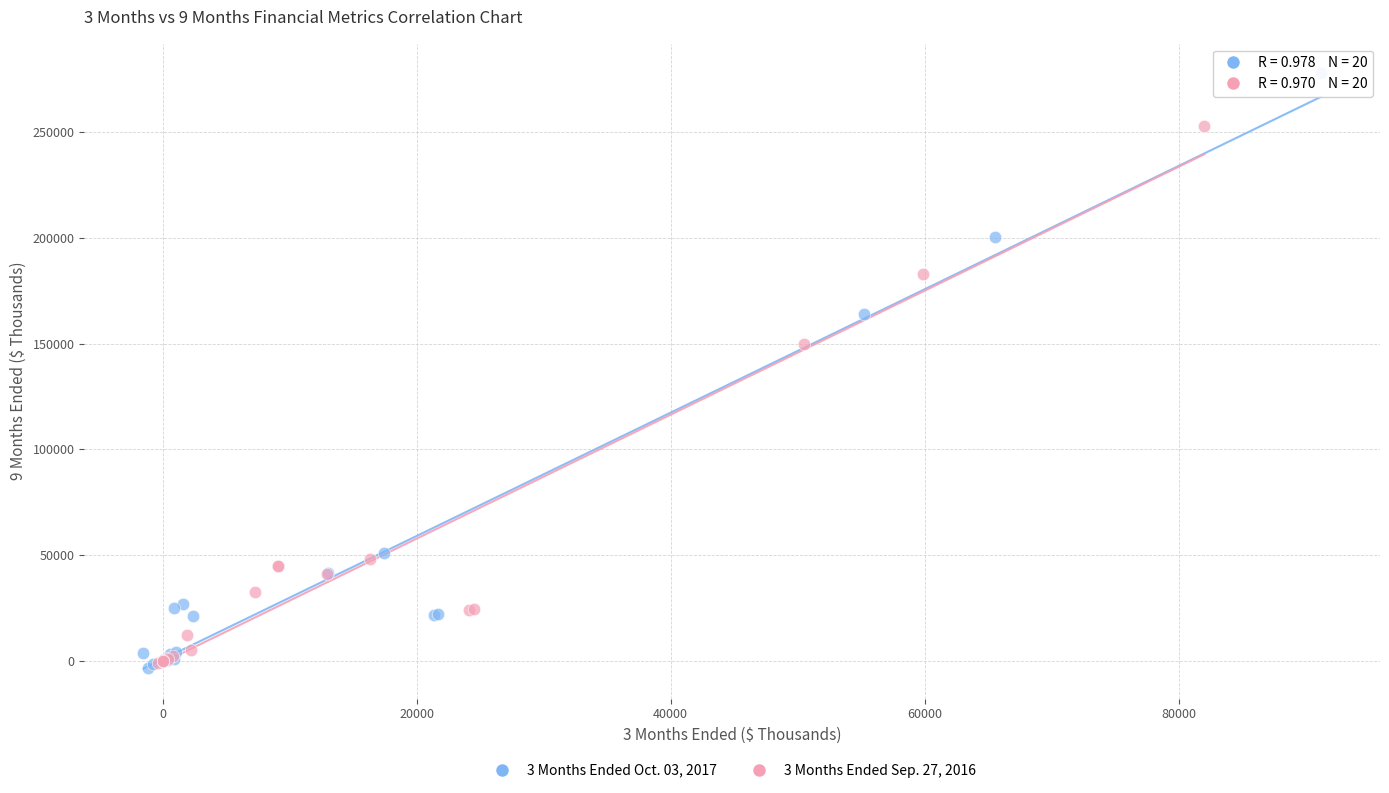

Which series contains the highest Y value?

3 Months Ended Oct. 03, 2017